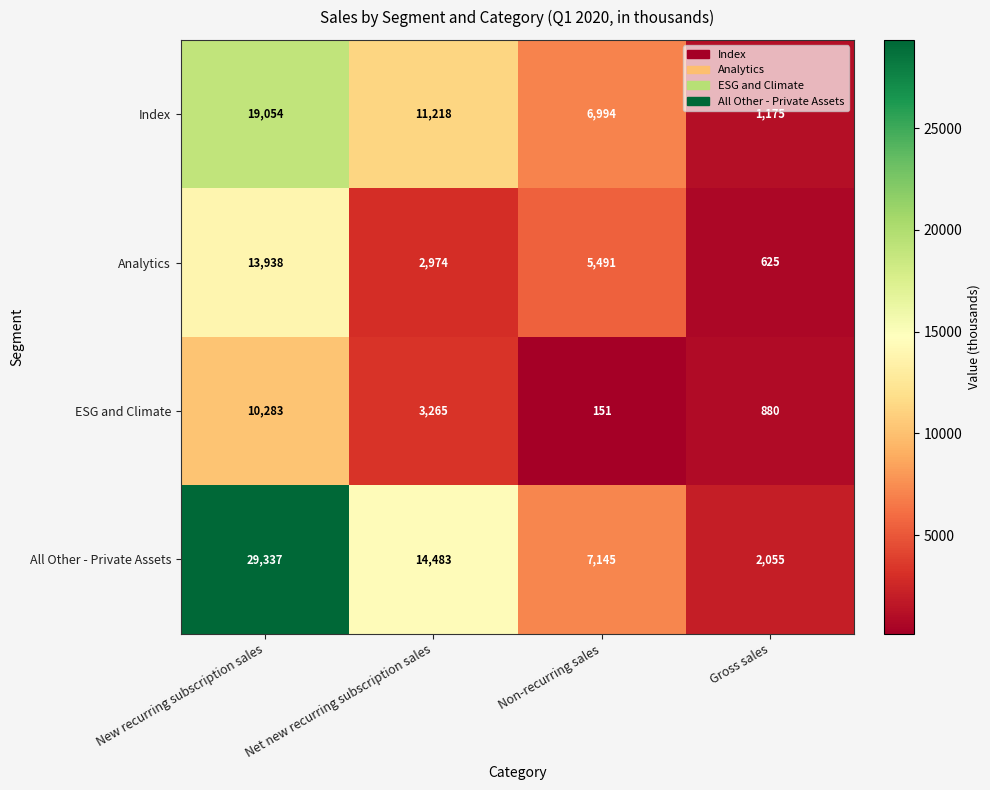

At how many categories does at least one series exceed 16961?

1